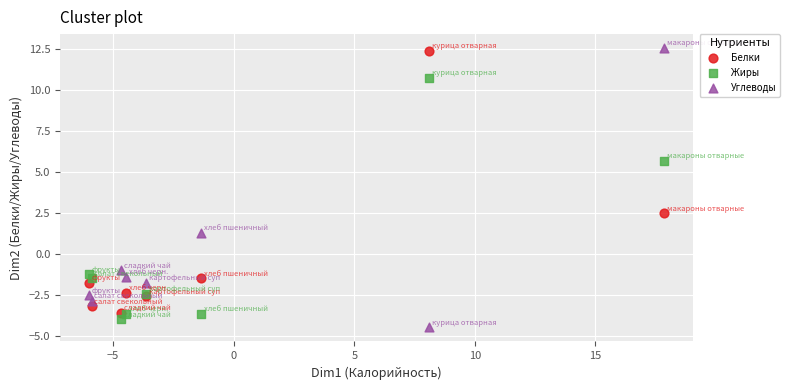

Which series reaches the maximum Y coordinate?

Углеводы